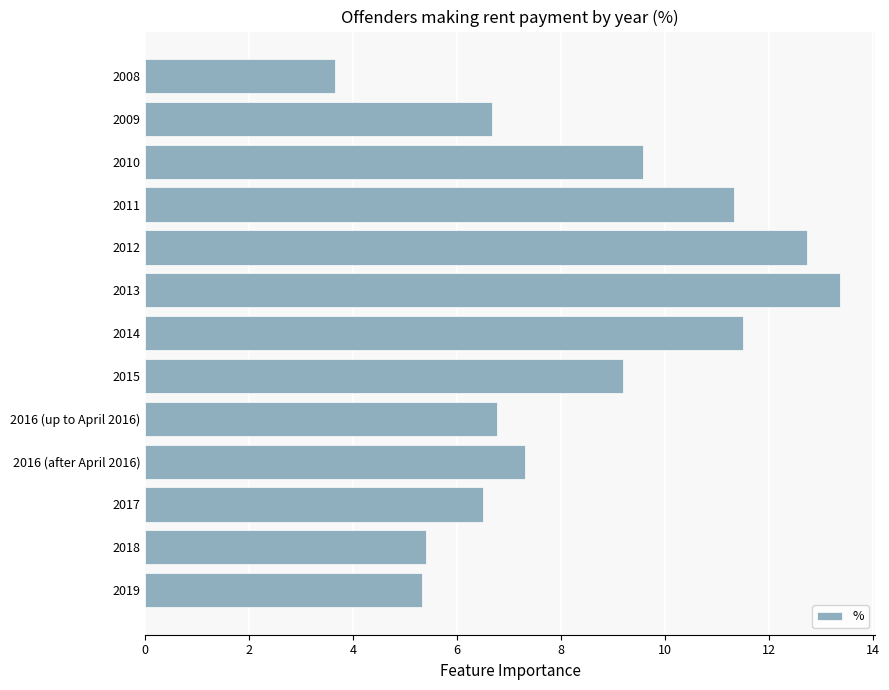

What is the maximum value shown in the chart?

13.4